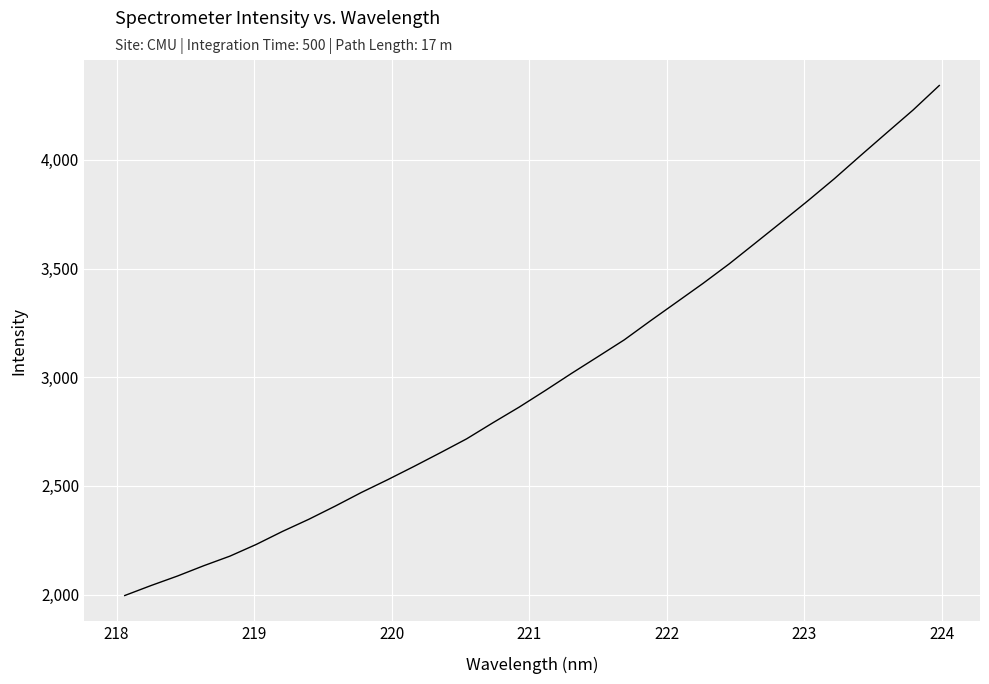

True or false: the data has more than 1 interior local peaks.

False